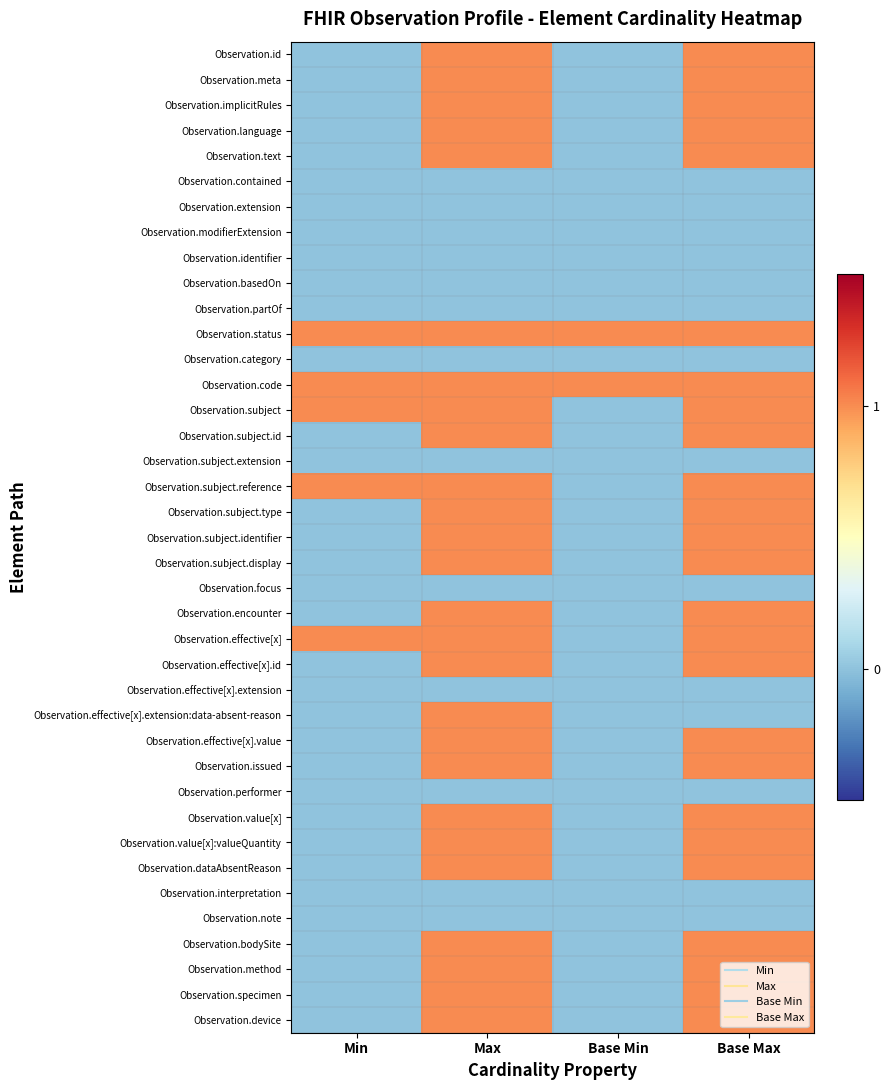

Reading left to right, list all the values displayed in this chart.

Observation.id: Min=0	Max=1	Base Min=0	Base Max=1
Observation.meta: Min=0	Max=1	Base Min=0	Base Max=1
Observation.implicitRules: Min=0	Max=1	Base Min=0	Base Max=1
Observation.language: Min=0	Max=1	Base Min=0	Base Max=1
Observation.text: Min=0	Max=1	Base Min=0	Base Max=1
Observation.contained: Min=0	Max=0	Base Min=0	Base Max=0
Observation.extension: Min=0	Max=0	Base Min=0	Base Max=0
Observation.modifierExtension: Min=0	Max=0	Base Min=0	Base Max=0
Observation.identifier: Min=0	Max=0	Base Min=0	Base Max=0
Observation.basedOn: Min=0	Max=0	Base Min=0	Base Max=0
Observation.partOf: Min=0	Max=0	Base Min=0	Base Max=0
Observation.status: Min=1	Max=1	Base Min=1	Base Max=1
Observation.category: Min=0	Max=0	Base Min=0	Base Max=0
Observation.code: Min=1	Max=1	Base Min=1	Base Max=1
Observation.subject: Min=1	Max=1	Base Min=0	Base Max=1
Observation.subject.id: Min=0	Max=1	Base Min=0	Base Max=1
Observation.subject.extension: Min=0	Max=0	Base Min=0	Base Max=0
Observation.subject.reference: Min=1	Max=1	Base Min=0	Base Max=1
Observation.subject.type: Min=0	Max=1	Base Min=0	Base Max=1
Observation.subject.identifier: Min=0	Max=1	Base Min=0	Base Max=1
Observation.subject.display: Min=0	Max=1	Base Min=0	Base Max=1
Observation.focus: Min=0	Max=0	Base Min=0	Base Max=0
Observation.encounter: Min=0	Max=1	Base Min=0	Base Max=1
Observation.effective[x]: Min=1	Max=1	Base Min=0	Base Max=1
Observation.effective[x].id: Min=0	Max=1	Base Min=0	Base Max=1
Observation.effective[x].extension: Min=0	Max=0	Base Min=0	Base Max=0
Observation.effective[x].extension:data-absent-reason: Min=0	Max=1	Base Min=0	Base Max=0
Observation.effective[x].value: Min=0	Max=1	Base Min=0	Base Max=1
Observation.issued: Min=0	Max=1	Base Min=0	Base Max=1
Observation.performer: Min=0	Max=0	Base Min=0	Base Max=0
Observation.value[x]: Min=0	Max=1	Base Min=0	Base Max=1
Observation.value[x]:valueQuantity: Min=0	Max=1	Base Min=0	Base Max=1
Observation.dataAbsentReason: Min=0	Max=1	Base Min=0	Base Max=1
Observation.interpretation: Min=0	Max=0	Base Min=0	Base Max=0
Observation.note: Min=0	Max=0	Base Min=0	Base Max=0
Observation.bodySite: Min=0	Max=1	Base Min=0	Base Max=1
Observation.method: Min=0	Max=1	Base Min=0	Base Max=1
Observation.specimen: Min=0	Max=1	Base Min=0	Base Max=1
Observation.device: Min=0	Max=1	Base Min=0	Base Max=1